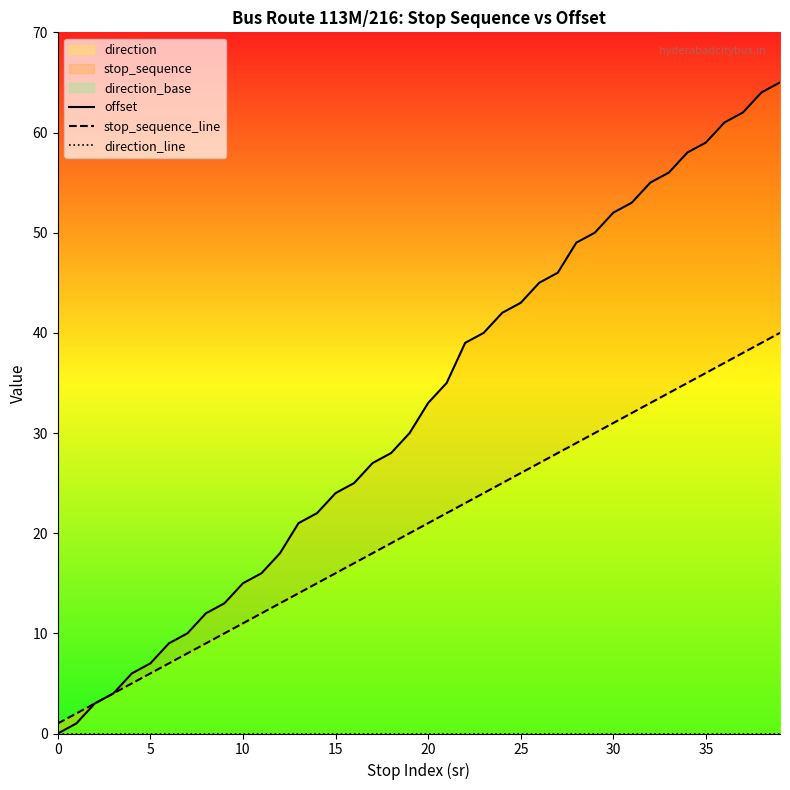

Is the value of direction_line at 40 greater than the value of offset at 34?

No